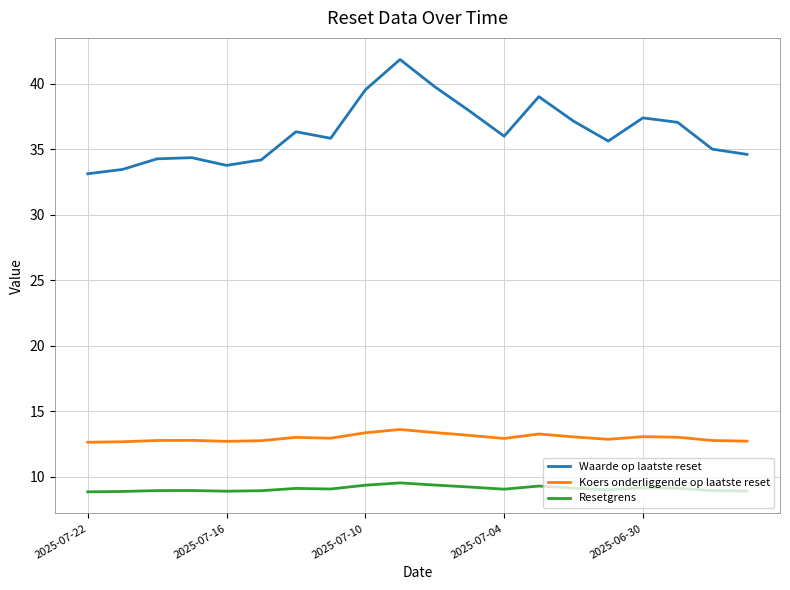

What is the greatest value displayed?

41.9